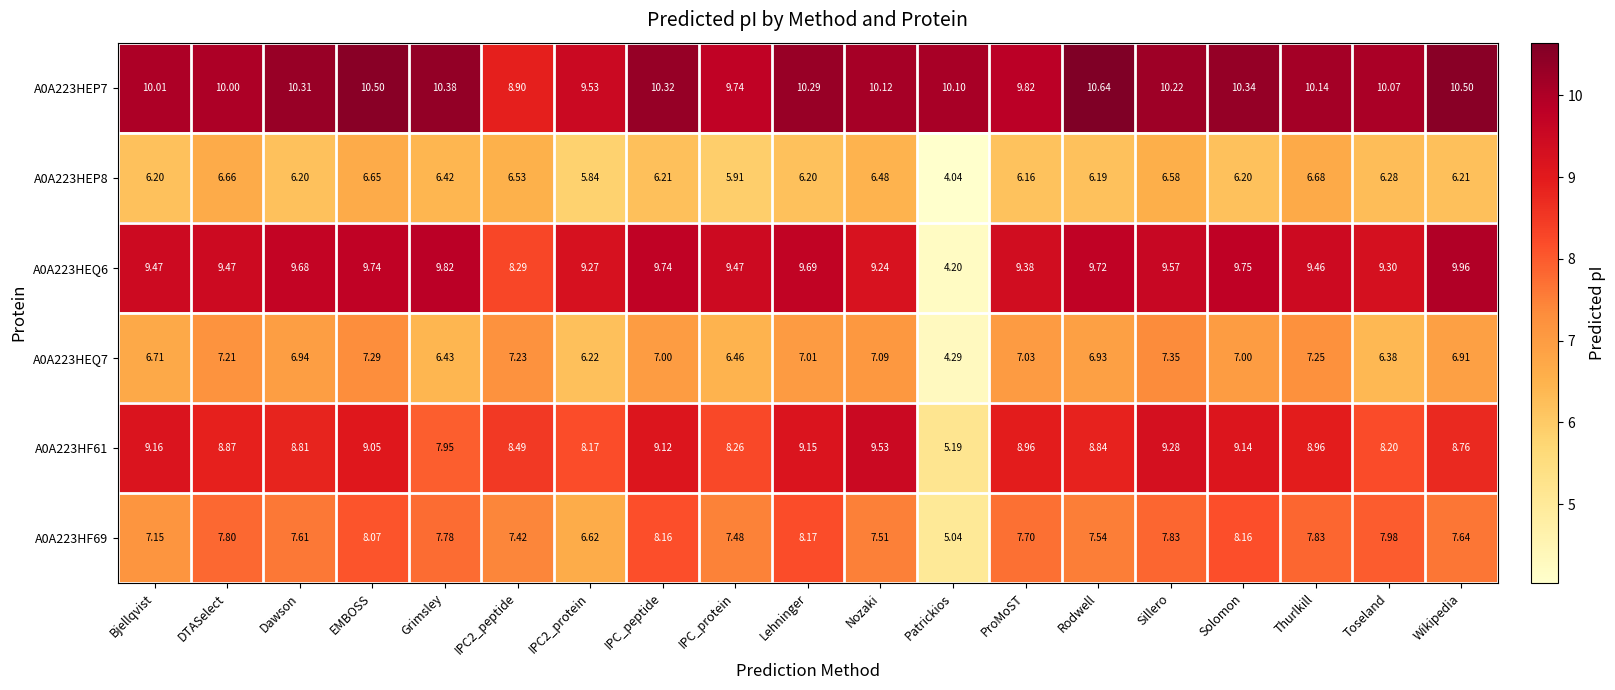

Which category has the highest value across all series?

Rodwell